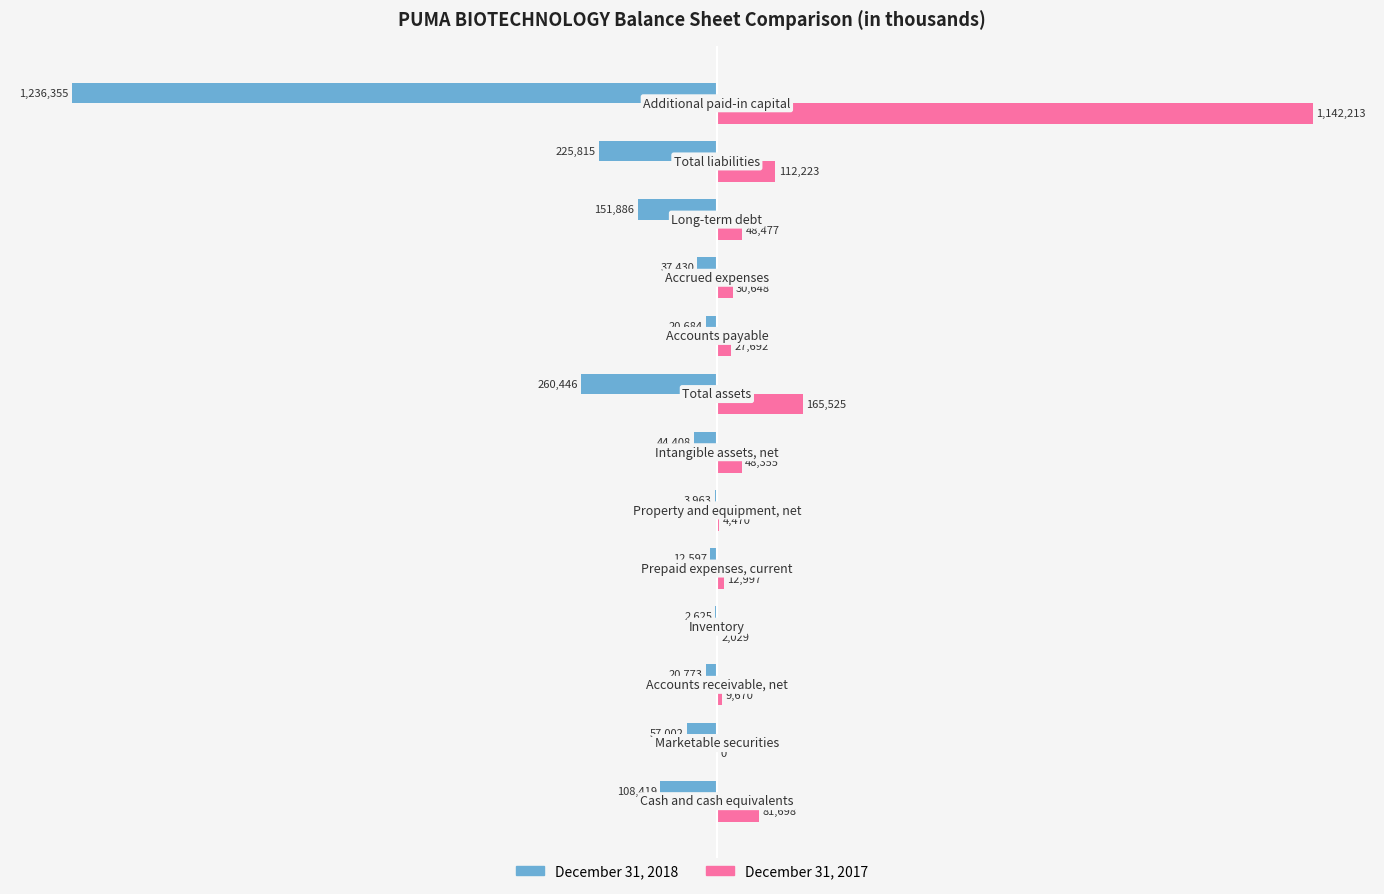

What are all the series names shown in the legend?

December 31, 2018, December 31, 2017